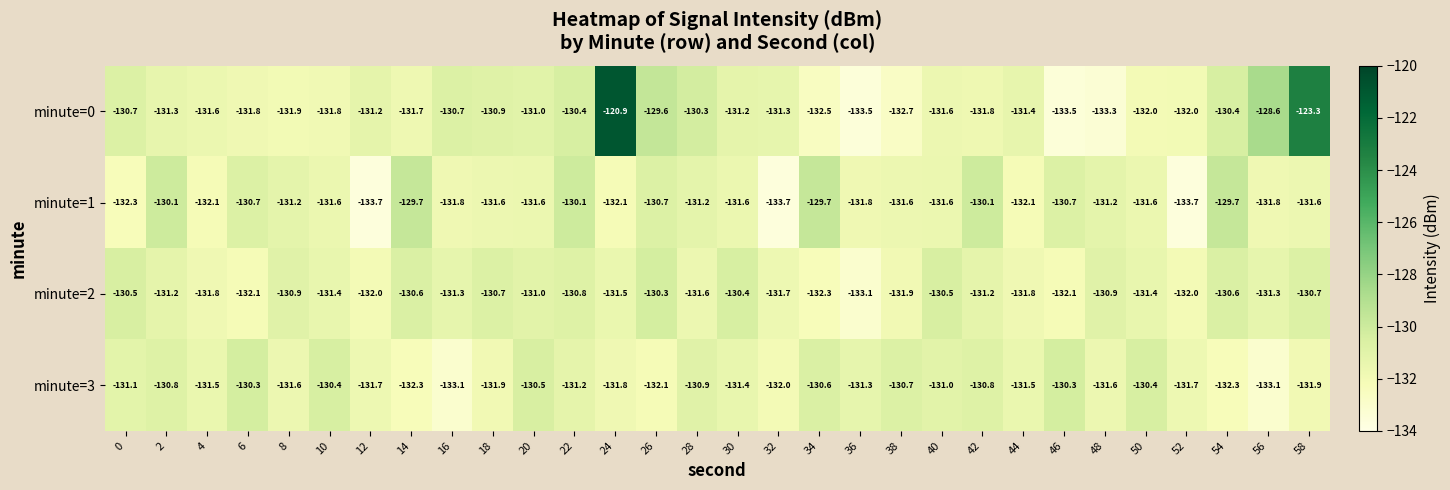

How many data points does each series have?

30